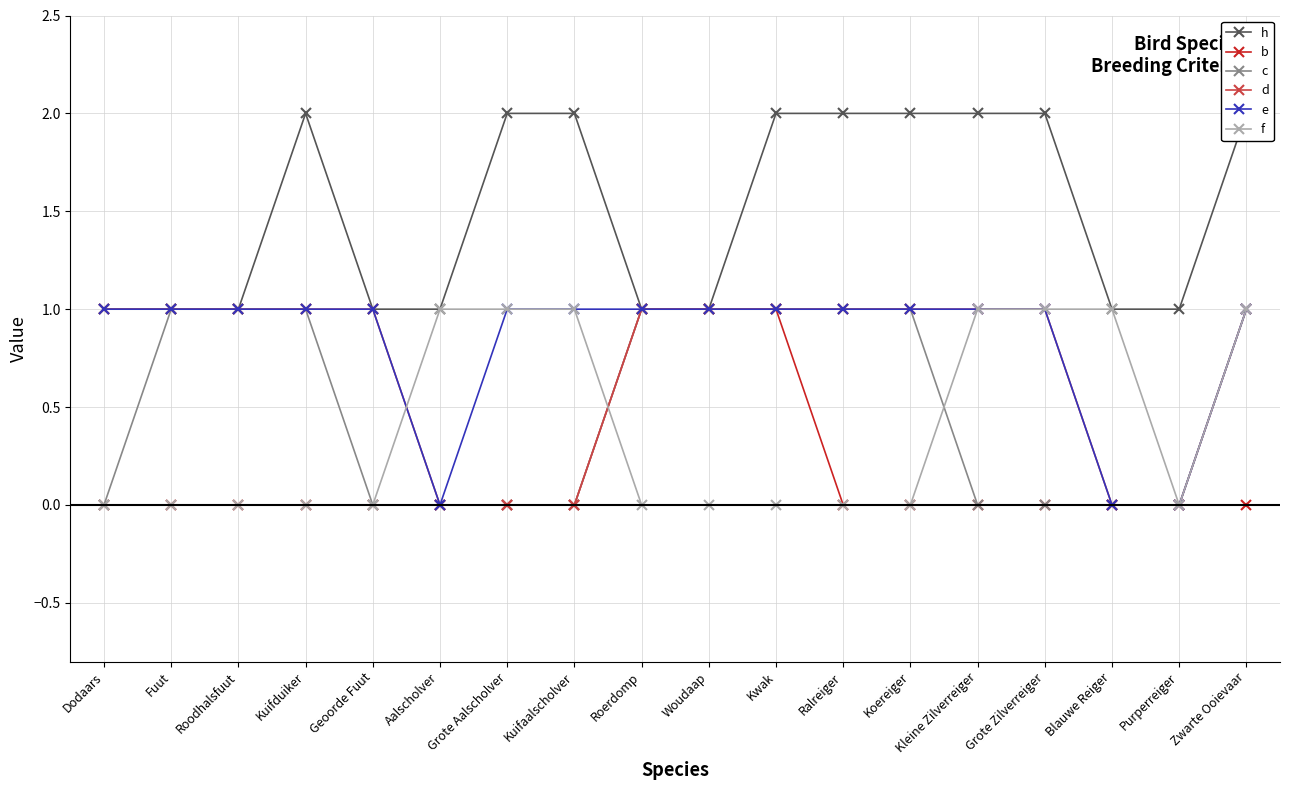

Reading left to right, list all the values displayed in this chart.

h: Dodaars=1	Fuut=1	Roodhalsfuut=1	Kuifduiker=2	Geoorde Fuut=1	Aalscholver=1	Grote Aalscholver=2	Kuifaalscholver=2	Roerdomp=1	Woudaap=1	Kwak=2	Ralreiger=2	Koereiger=2	Kleine Zilverreiger=2	Grote Zilverreiger=2	Blauwe Reiger=1	Purperreiger=1	Zwarte Ooievaar=2
b: Dodaars=0	Fuut=0	Roodhalsfuut=0	Kuifduiker=0	Geoorde Fuut=0	Aalscholver=0	Grote Aalscholver=0	Kuifaalscholver=0	Roerdomp=1	Woudaap=1	Kwak=1	Ralreiger=0	Koereiger=0	Kleine Zilverreiger=0	Grote Zilverreiger=0	Blauwe Reiger=0	Purperreiger=0	Zwarte Ooievaar=0
c: Dodaars=0	Fuut=1	Roodhalsfuut=1	Kuifduiker=1	Geoorde Fuut=0	Aalscholver=0	Grote Aalscholver=0	Kuifaalscholver=0	Roerdomp=1	Woudaap=1	Kwak=1	Ralreiger=1	Koereiger=1	Kleine Zilverreiger=0	Grote Zilverreiger=0	Blauwe Reiger=0	Purperreiger=0	Zwarte Ooievaar=1
d: Dodaars=1	Fuut=1	Roodhalsfuut=1	Kuifduiker=1	Geoorde Fuut=1	Aalscholver=0	Grote Aalscholver=0	Kuifaalscholver=0	Roerdomp=1	Woudaap=1	Kwak=1	Ralreiger=1	Koereiger=1	Kleine Zilverreiger=1	Grote Zilverreiger=1	Blauwe Reiger=0	Purperreiger=0	Zwarte Ooievaar=1
e: Dodaars=1	Fuut=1	Roodhalsfuut=1	Kuifduiker=1	Geoorde Fuut=1	Aalscholver=0	Grote Aalscholver=1	Kuifaalscholver=1	Roerdomp=1	Woudaap=1	Kwak=1	Ralreiger=1	Koereiger=1	Kleine Zilverreiger=1	Grote Zilverreiger=1	Blauwe Reiger=0	Purperreiger=0	Zwarte Ooievaar=1
f: Dodaars=0	Fuut=0	Roodhalsfuut=0	Kuifduiker=0	Geoorde Fuut=0	Aalscholver=1	Grote Aalscholver=1	Kuifaalscholver=1	Roerdomp=0	Woudaap=0	Kwak=0	Ralreiger=0	Koereiger=0	Kleine Zilverreiger=1	Grote Zilverreiger=1	Blauwe Reiger=1	Purperreiger=0	Zwarte Ooievaar=1